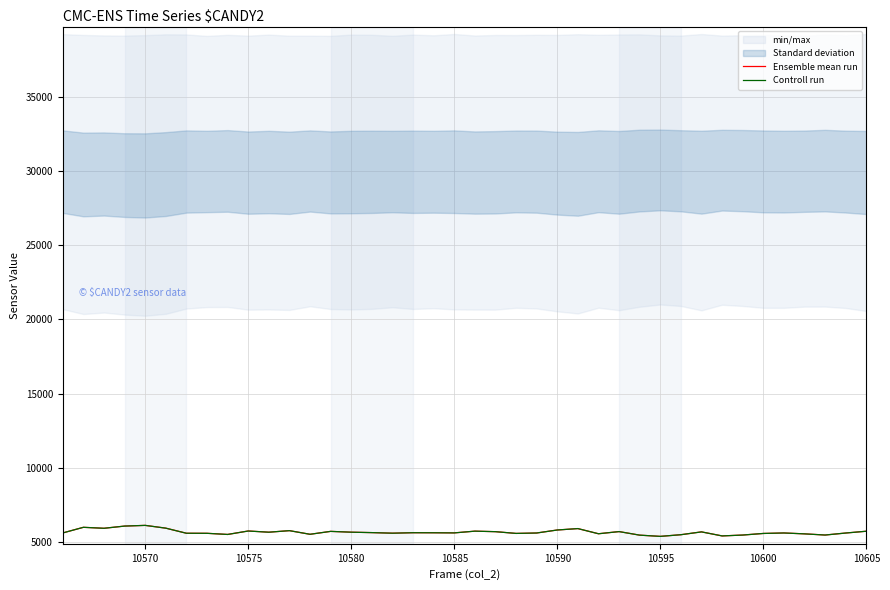

True or false: Controll run has a value of 1783 at 10590.

False